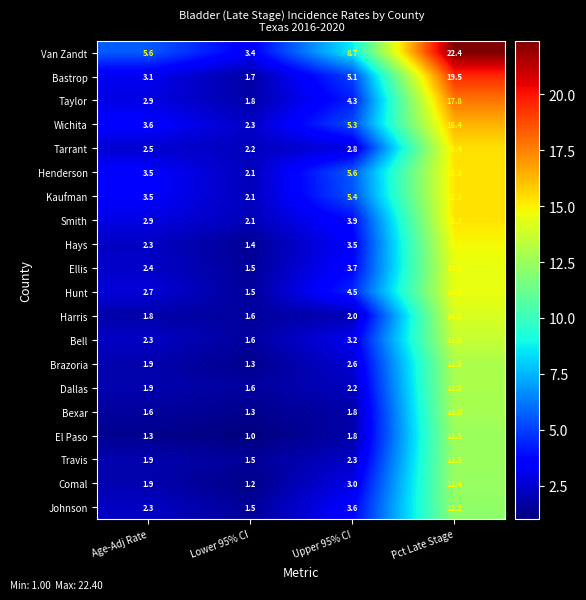

What is the maximum value for Hunt?

14.5